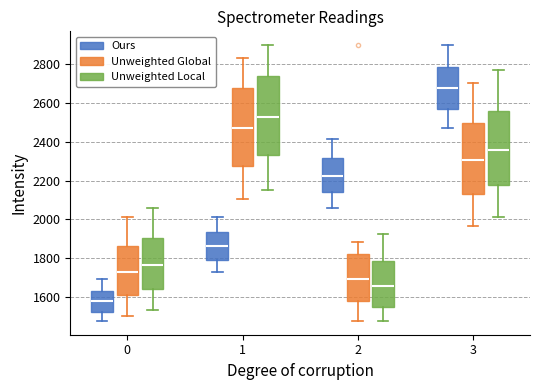

Reading left to right, transcribe this box plot: for each box, give where its median line is, the range the box spans, and where its two whiskers end, as read against the y-axis. The values are not printed on the chart, so give them approximately, as read against the axis.

0 (Ours): median 1580, box 1520 to 1640, whiskers 1480 to 1700
0 (Unweighted Global): median 1720, box 1600 to 1860, whiskers 1500 to 2020
0 (Unweighted Local): median 1760, box 1640 to 1900, whiskers 1540 to 2060
1 (Ours): median 1860, box 1800 to 1940, whiskers 1720 to 2020
1 (Unweighted Global): median 2480, box 2280 to 2680, whiskers 2100 to 2840
1 (Unweighted Local): median 2520, box 2340 to 2740, whiskers 2160 to 2900
2 (Ours): median 2220, box 2140 to 2320, whiskers 2060 to 2420
2 (Unweighted Global): median 1700, box 1580 to 1820, whiskers 1480 to 1880
2 (Unweighted Local): median 1660, box 1540 to 1780, whiskers 1480 to 1920
3 (Ours): median 2680, box 2580 to 2780, whiskers 2460 to 2900
3 (Unweighted Global): median 2300, box 2120 to 2500, whiskers 1960 to 2700
3 (Unweighted Local): median 2360, box 2180 to 2560, whiskers 2020 to 2760